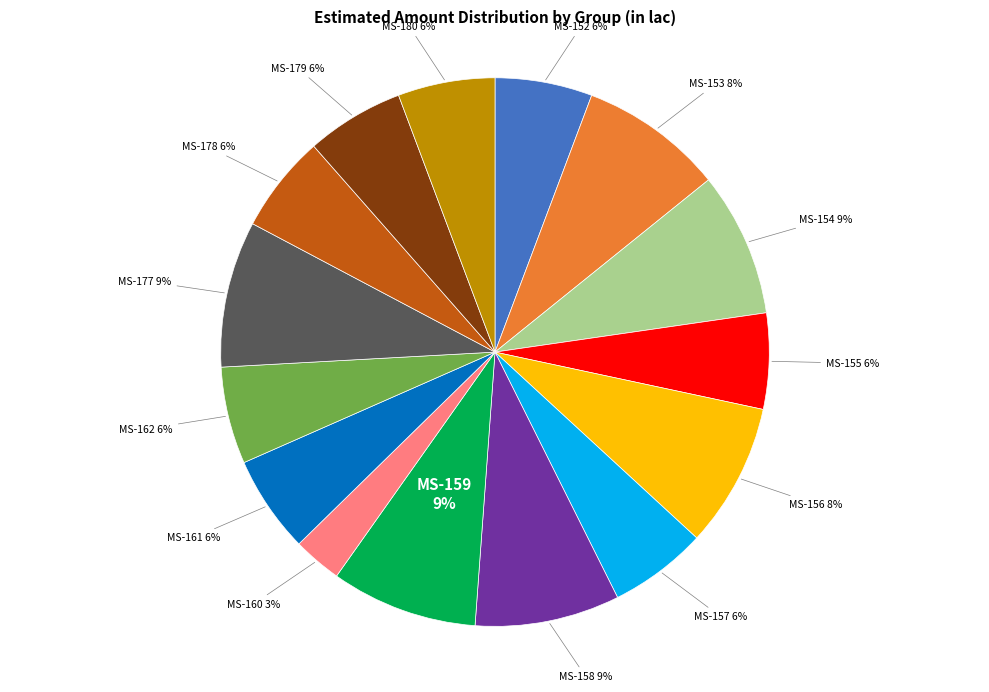

Does MS-158 account for over 50% of the chart?

No